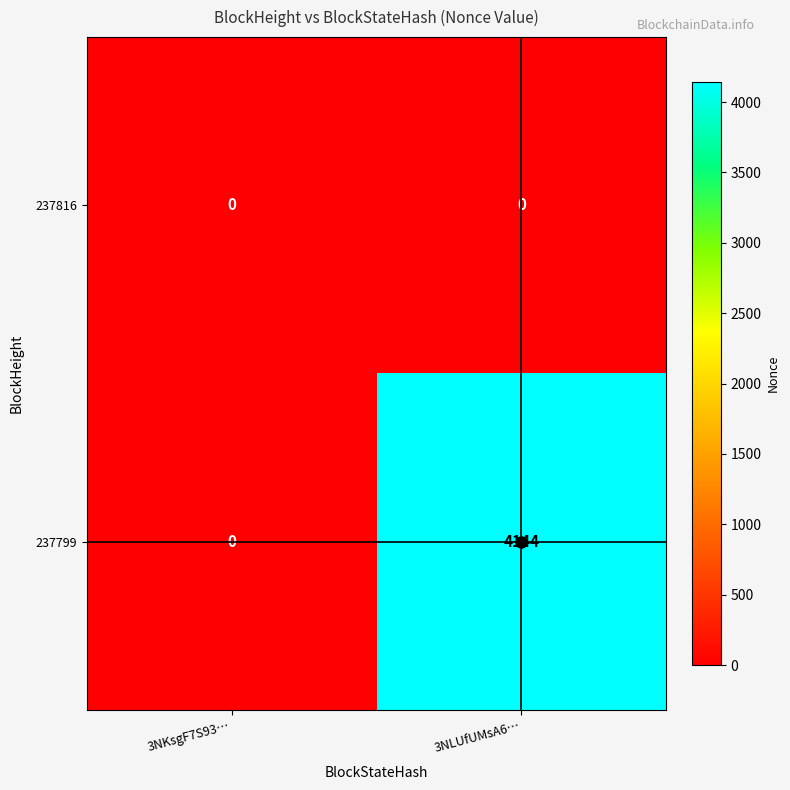

At which label is 237799 closest to 2072?

3NKsgF7S93…